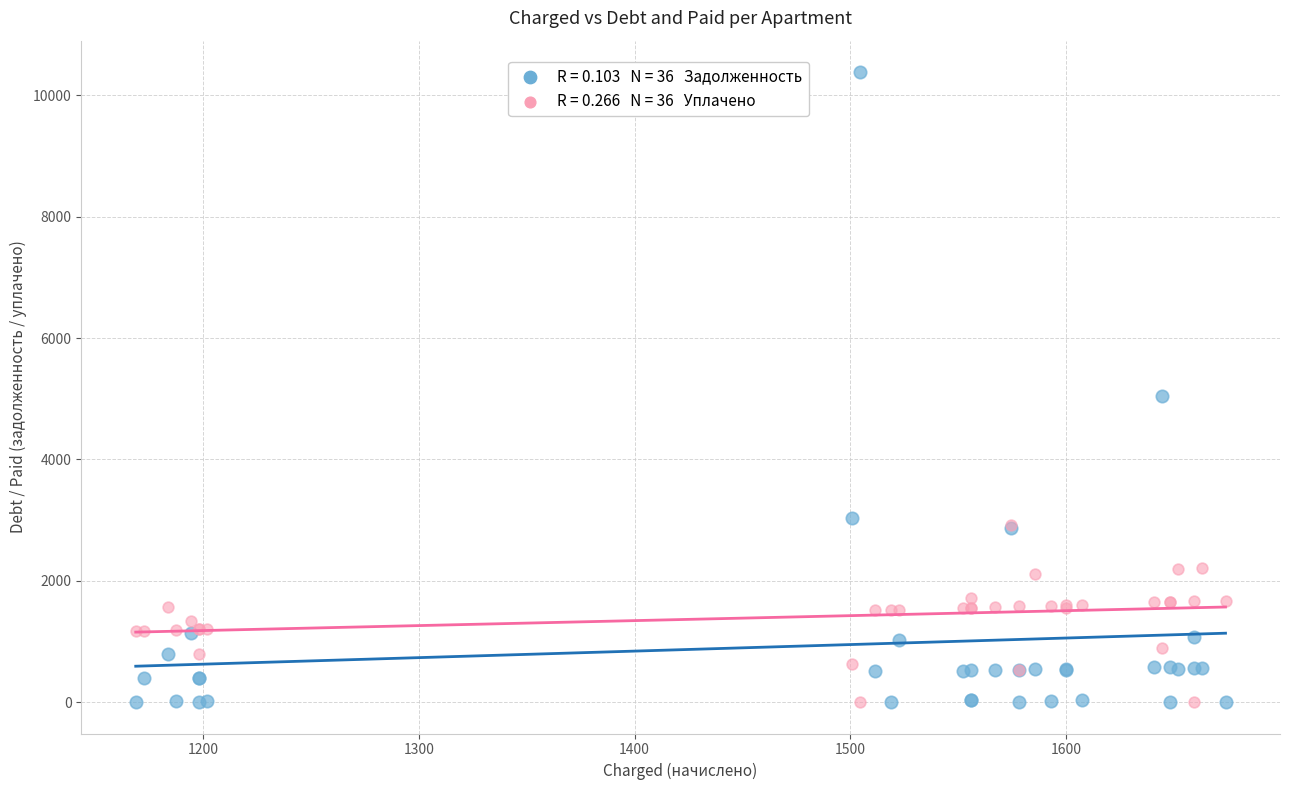

Across all series, what Y value is closest to 5192?

5041.9